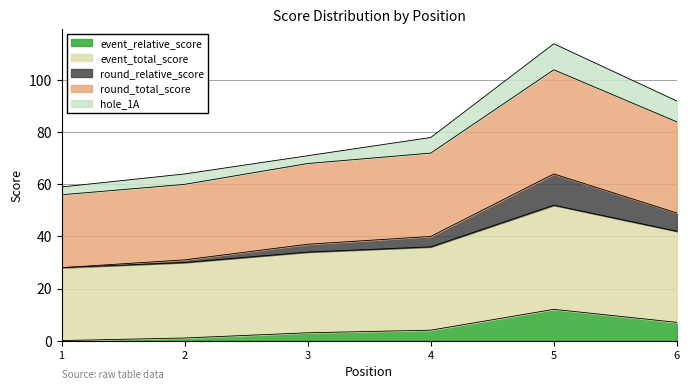

At which label does round_total_score first exceed 72?

5